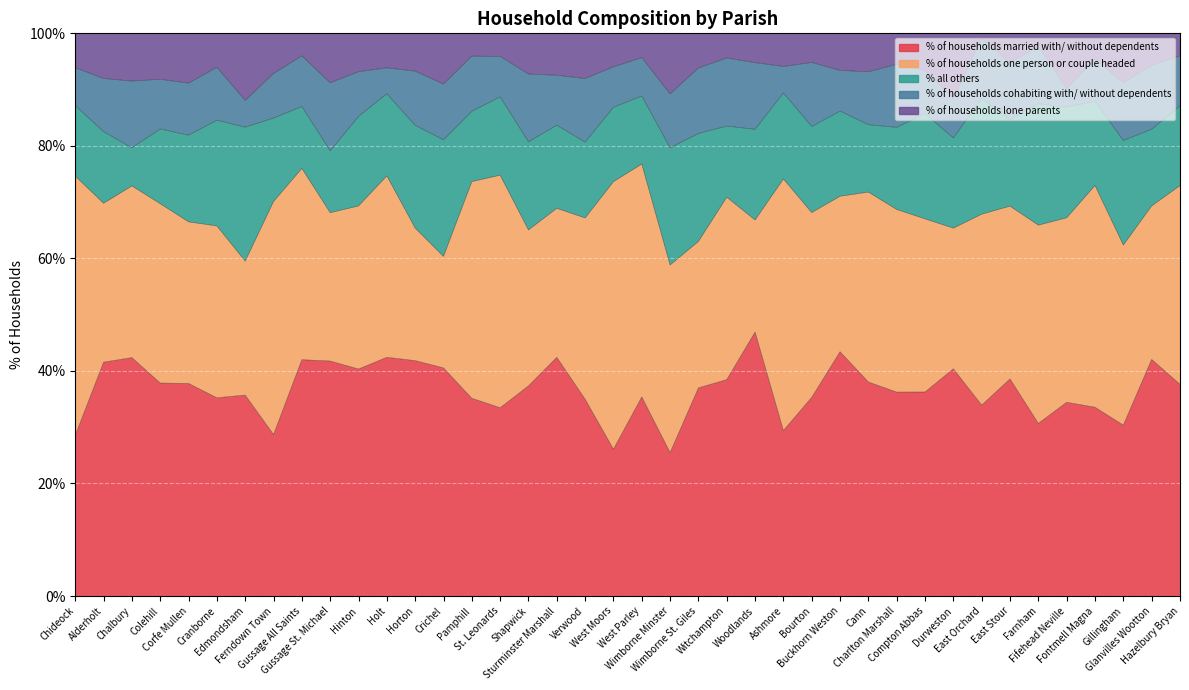

True or false: % of households cohabiting with/ without dependents and % of households married with/ without dependents cross at least once.

False